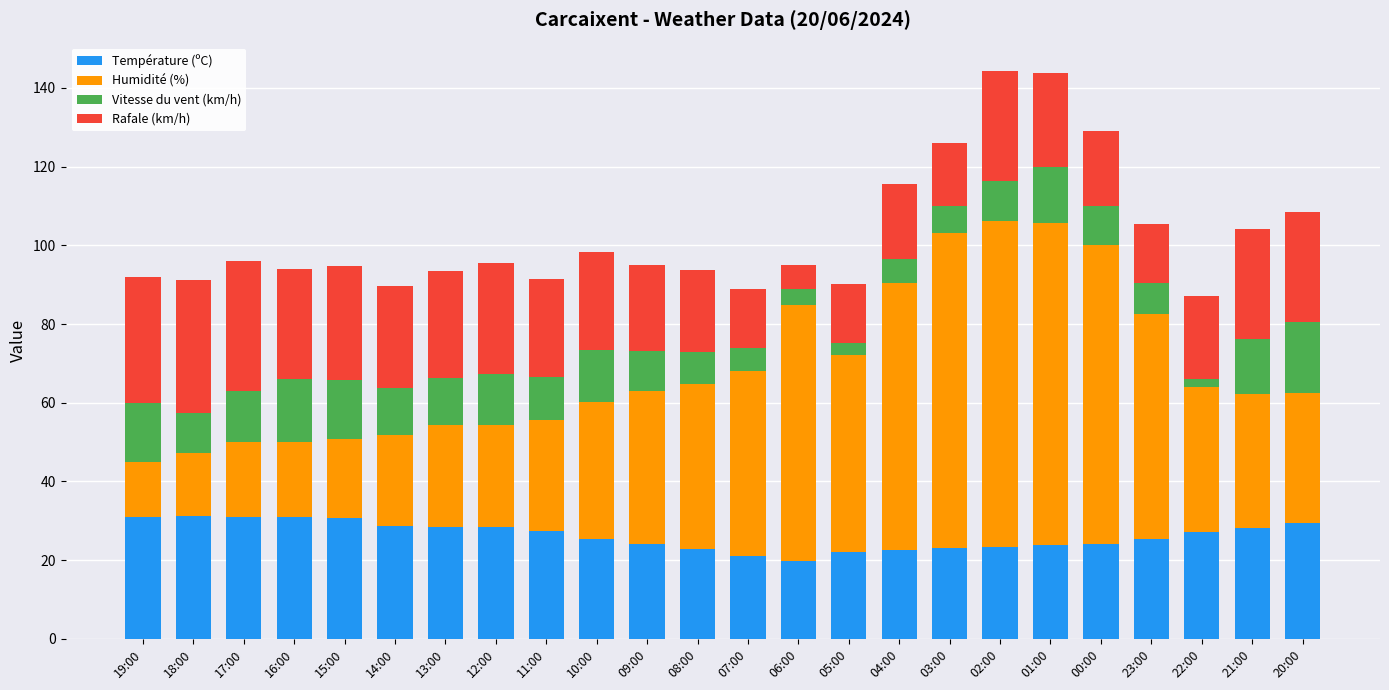

True or false: Température (ºC) has a value of 5.4 at 05:00.

False